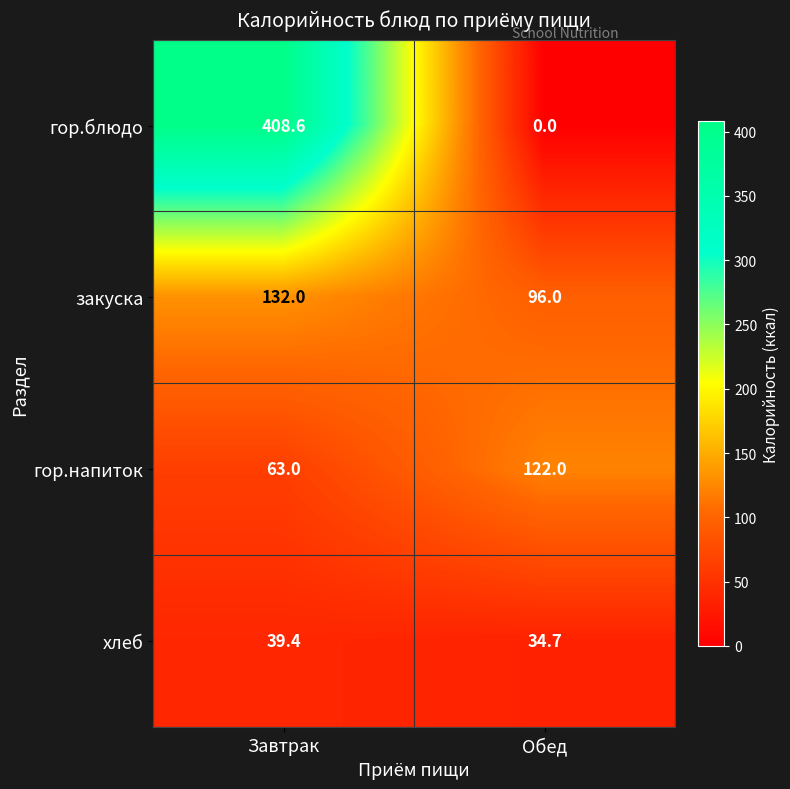

True or false: хлеб has a value of 53.5 at Завтрак.

False